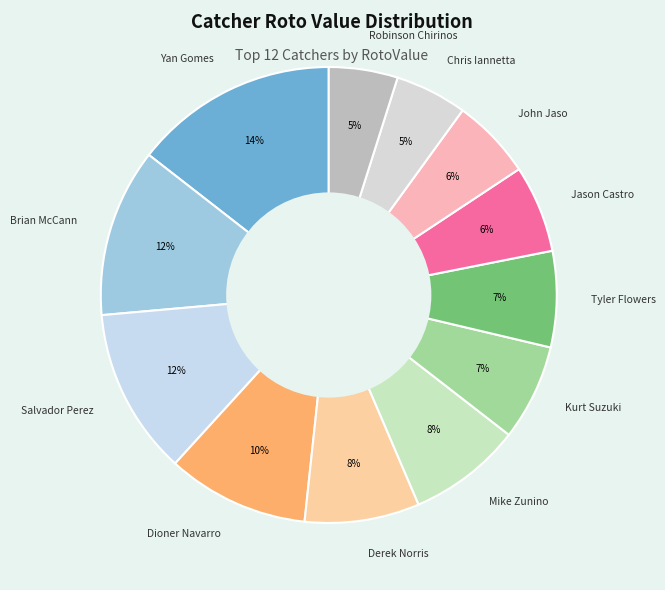

Which category has the biggest portion of the pie?

Yan Gomes